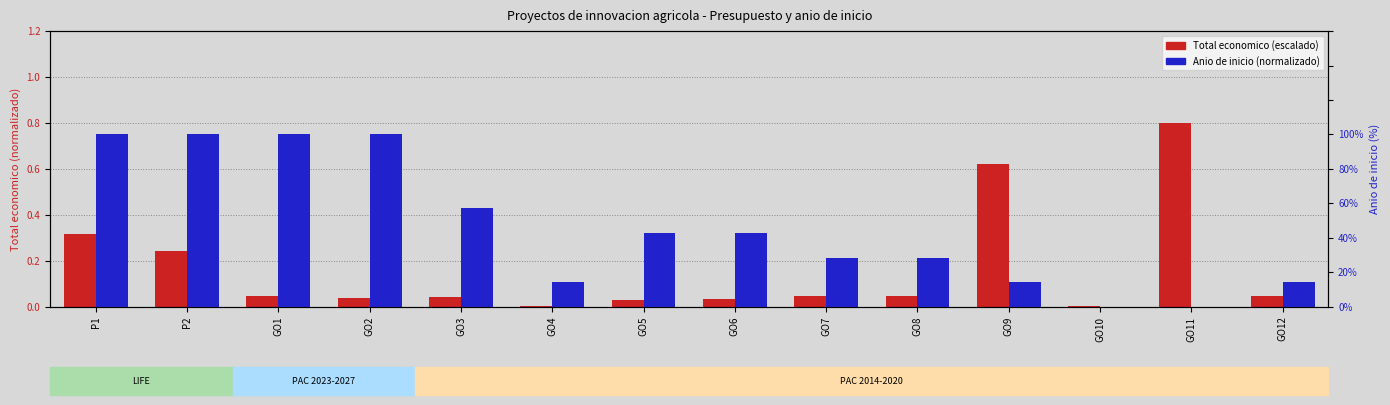

Which series has the largest total across all categories?

Anio de inicio (normalized)